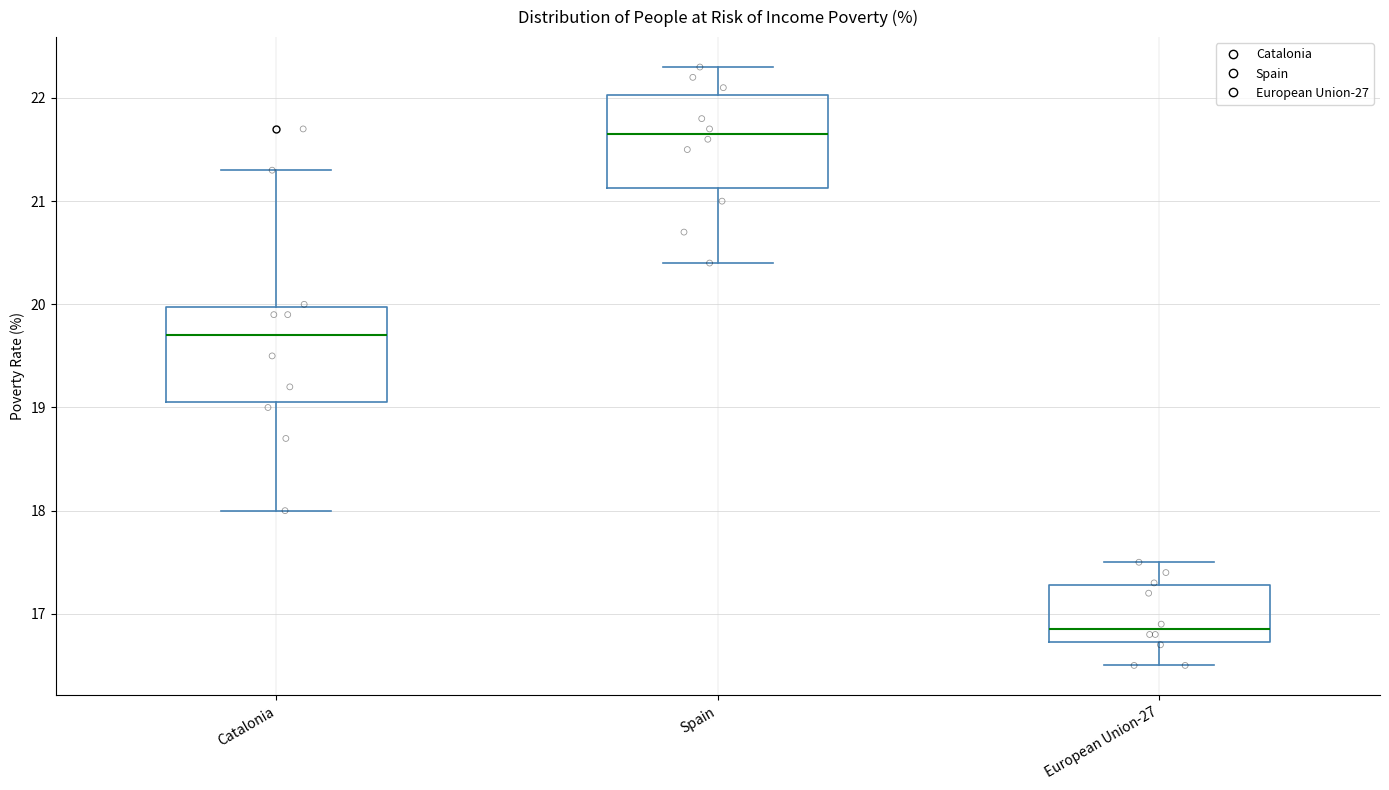

Where is the lower edge of the box for Catalonia on the y-axis? The values are not printed on the chart, so give them approximately, as read against the axis.

19.1